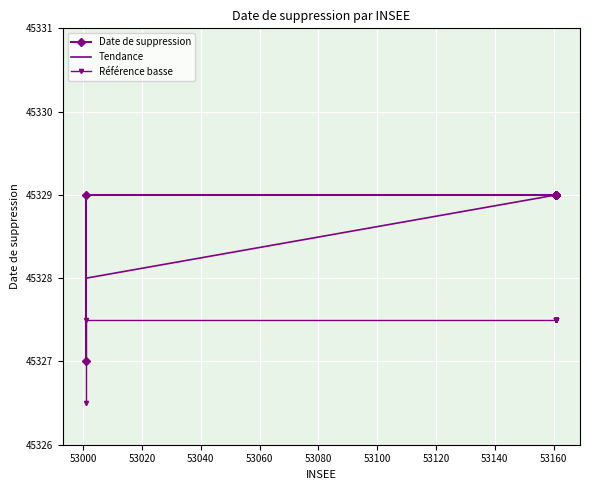

What is the value of the 11th point from the left?

45329